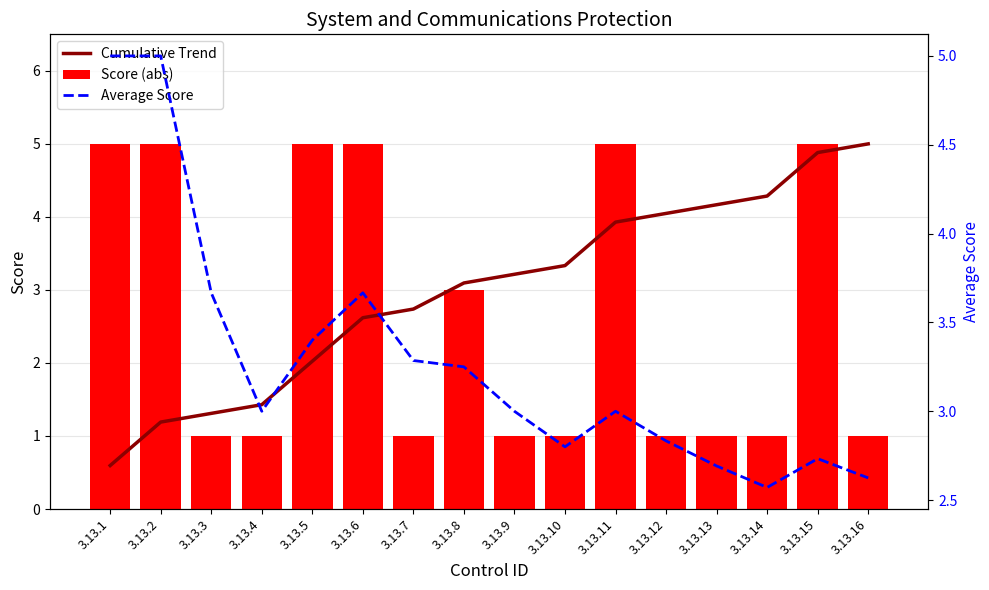

What is the difference between the Score (abs) values at 3.13.13 and 3.13.11?

4